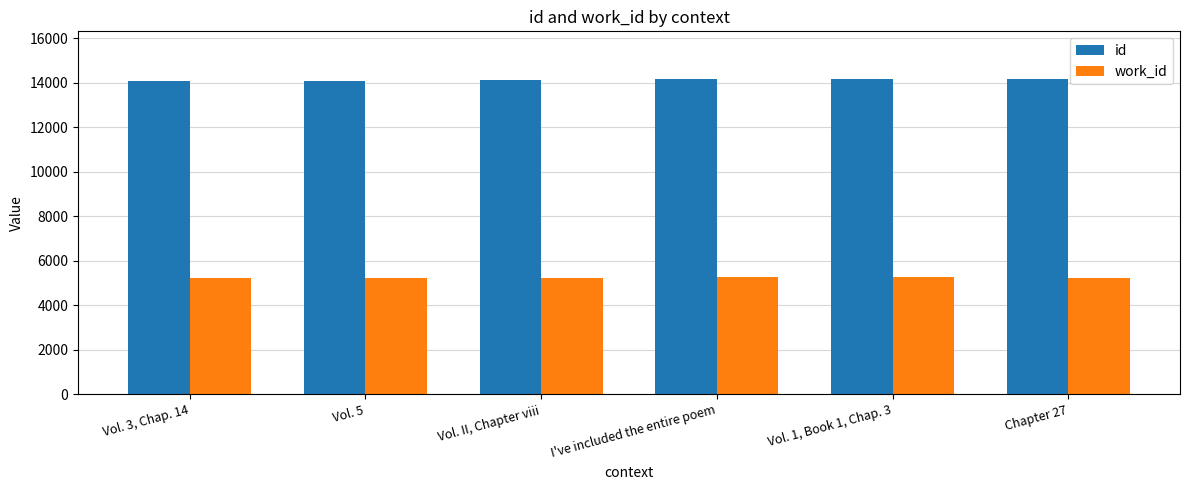

Rank the series by their maximum value, from lowest to highest.

work_id, id